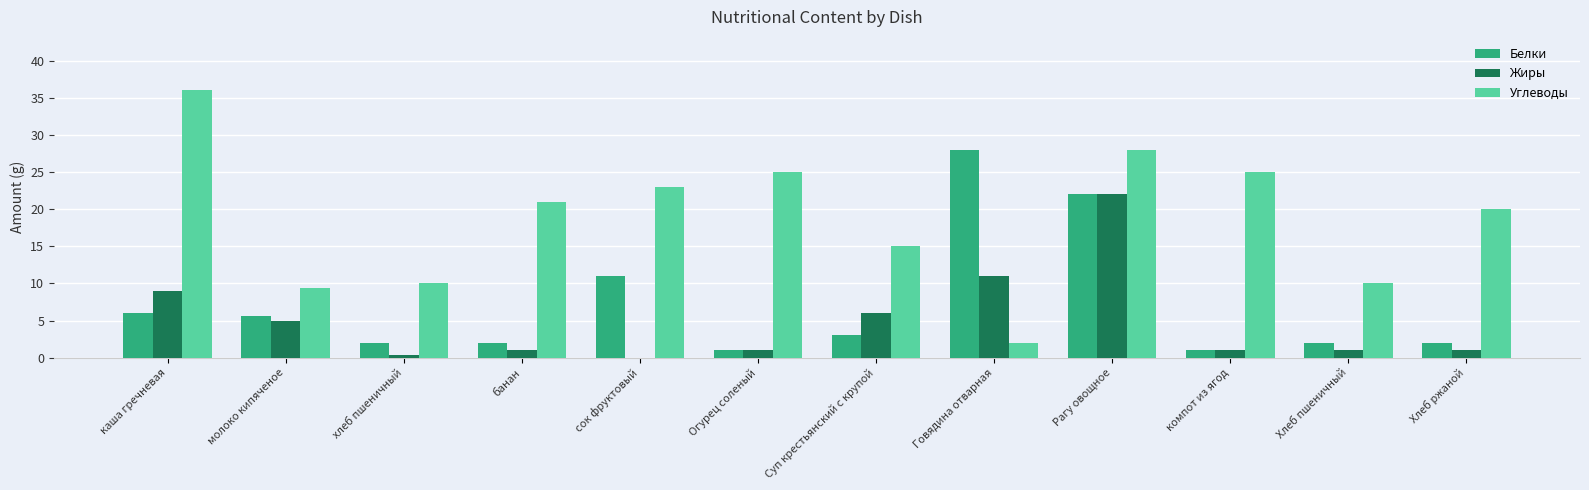

Is it true that Жиры equals 5.0 at молоко кипяченое?

True